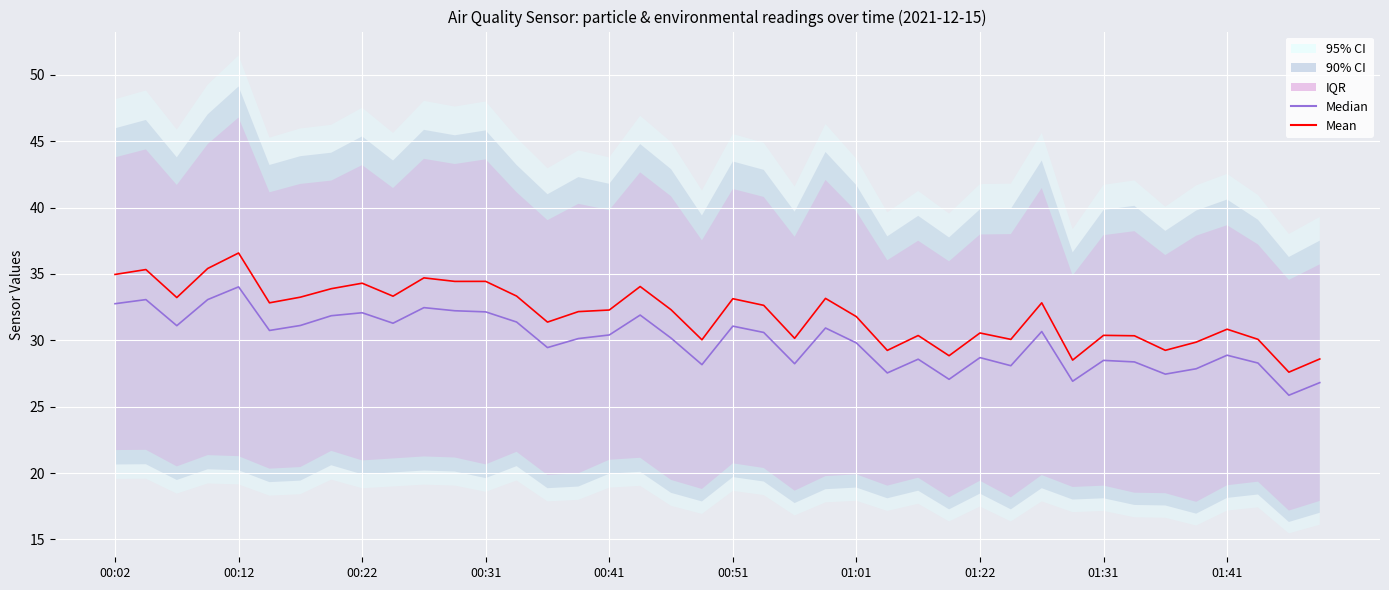

What is the value of the Median point at the 13th from the left?

32.1